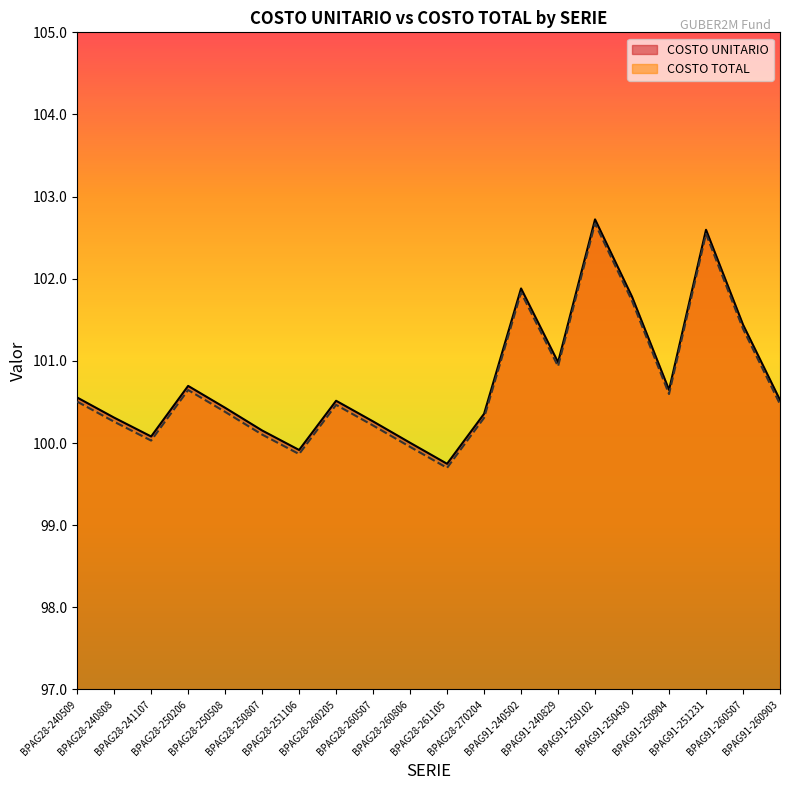

Between BPAG28-260205 and BPAG91-250904, which is larger?

BPAG91-250904